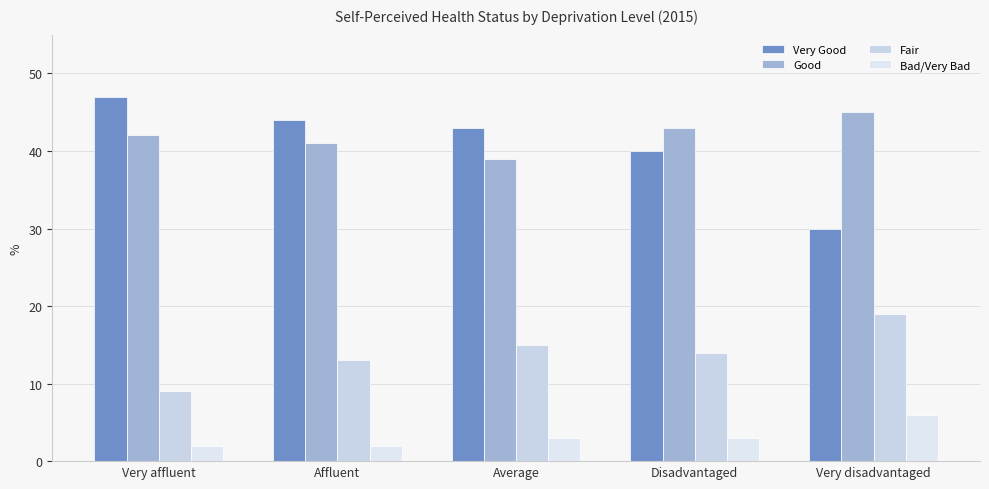

Reading left to right, list all the values displayed in this chart.

Very Good: 47	44	43	40	30
Good: 42	41	39	43	45
Fair: 9	13	15	14	19
Bad/Very Bad: 2	2	3	3	6